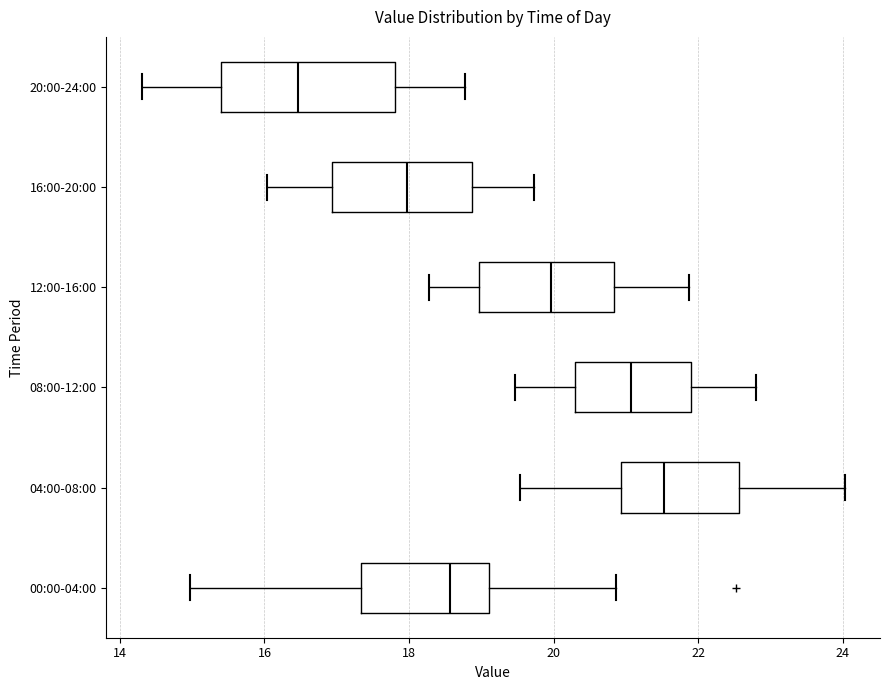

Where does the left whisker of the box for 16:00-20:00 end on the x-axis? The values are not printed on the chart, so give them approximately, as read against the axis.

16.0